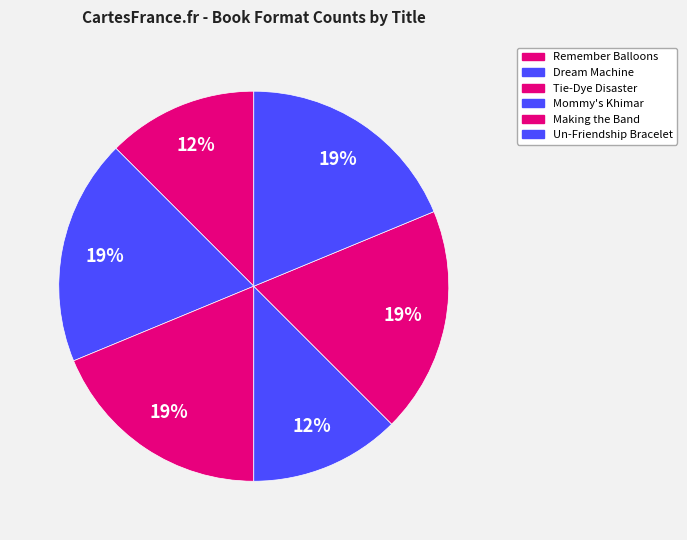

What is the ratio of the value at Tie-Dye Disaster to the value at Dream Machine?

1.0